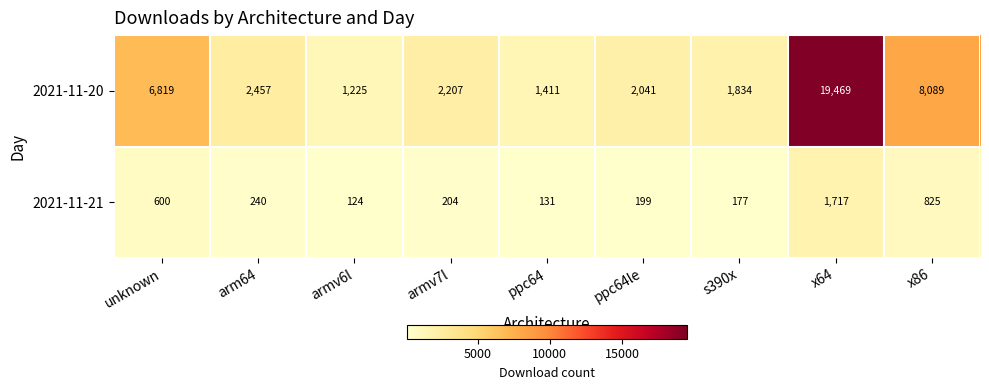

Which series has the widest spread of values?

2021-11-20